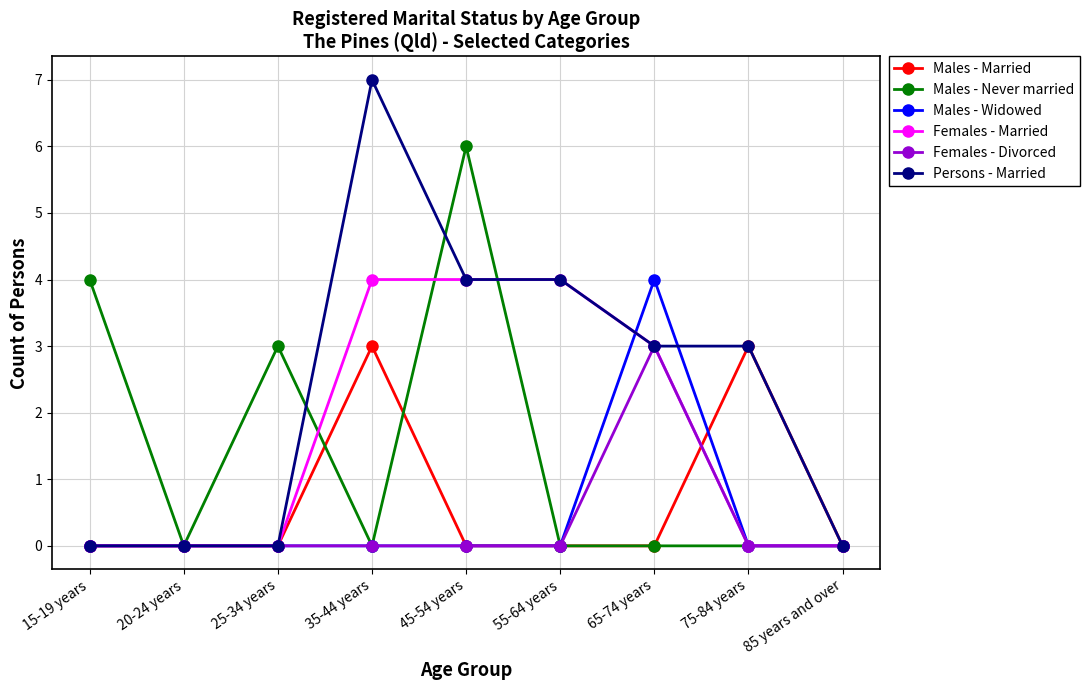

What are all the series names shown in the legend?

Males - Married, Males - Never married, Males - Widowed, Females - Married, Females - Divorced, Persons - Married